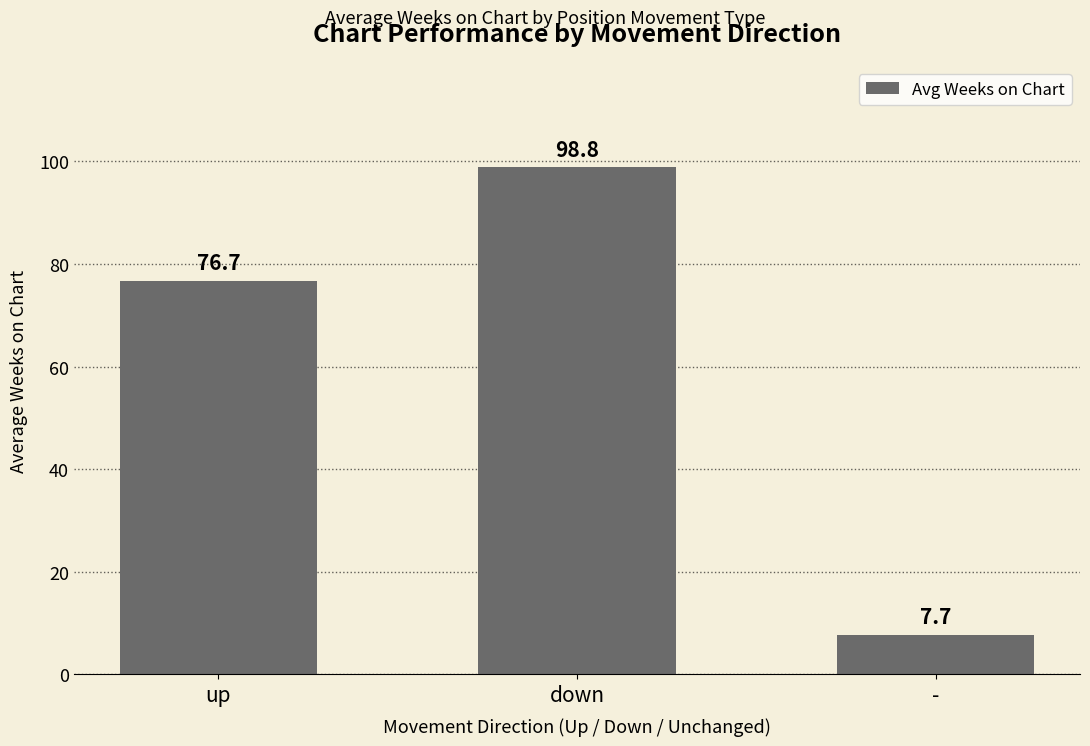

The value at down is 26.5. True or false?

False